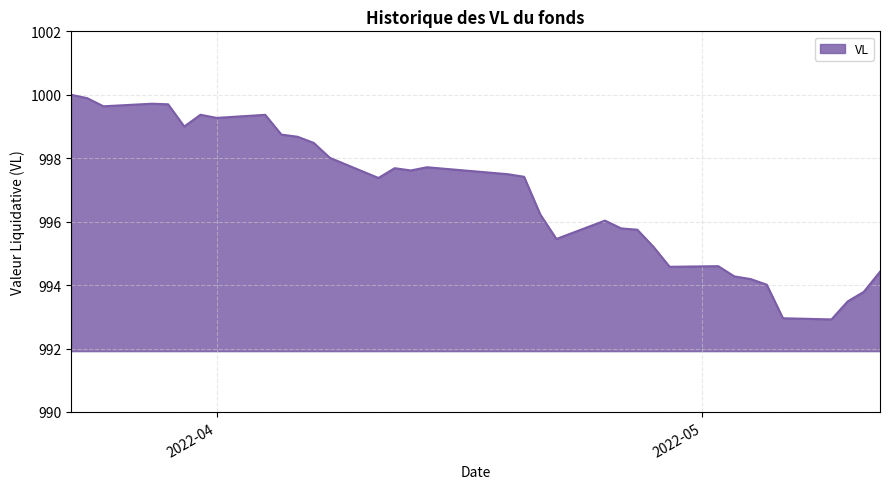

What is the smallest value displayed?

992.9